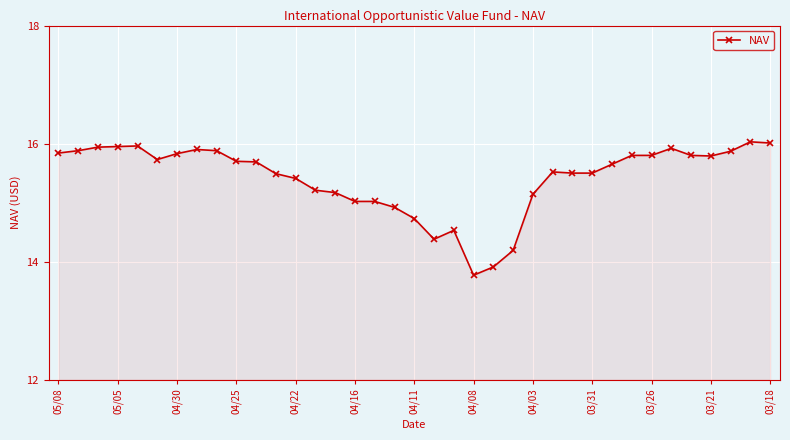

What is the sum of all values?

570.4